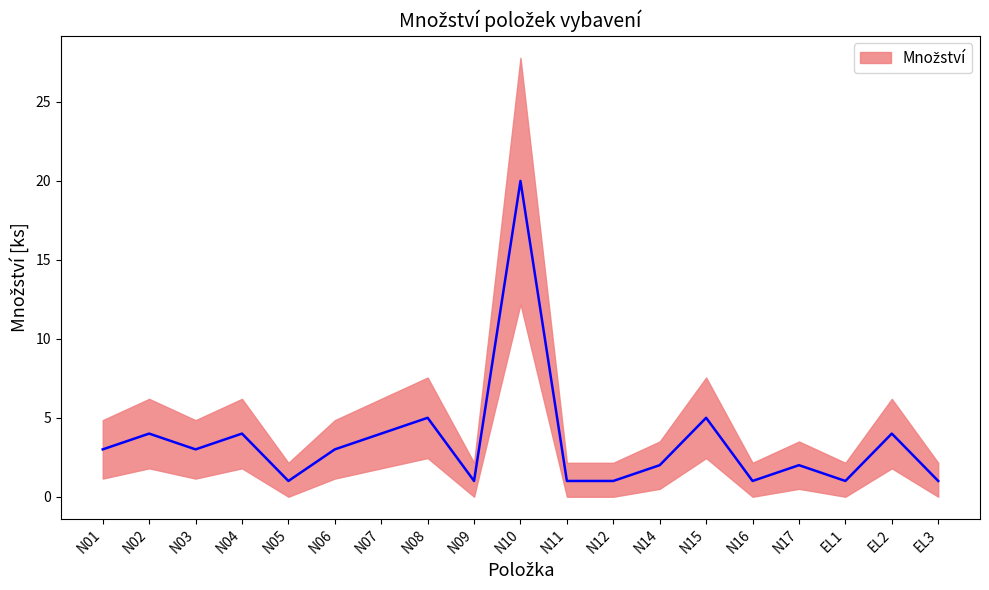

Reading right to left, list all the values displayed in this chart.

1	4	1	2	1	5	2	1	1	20	1	5	4	3	1	4	3	4	3